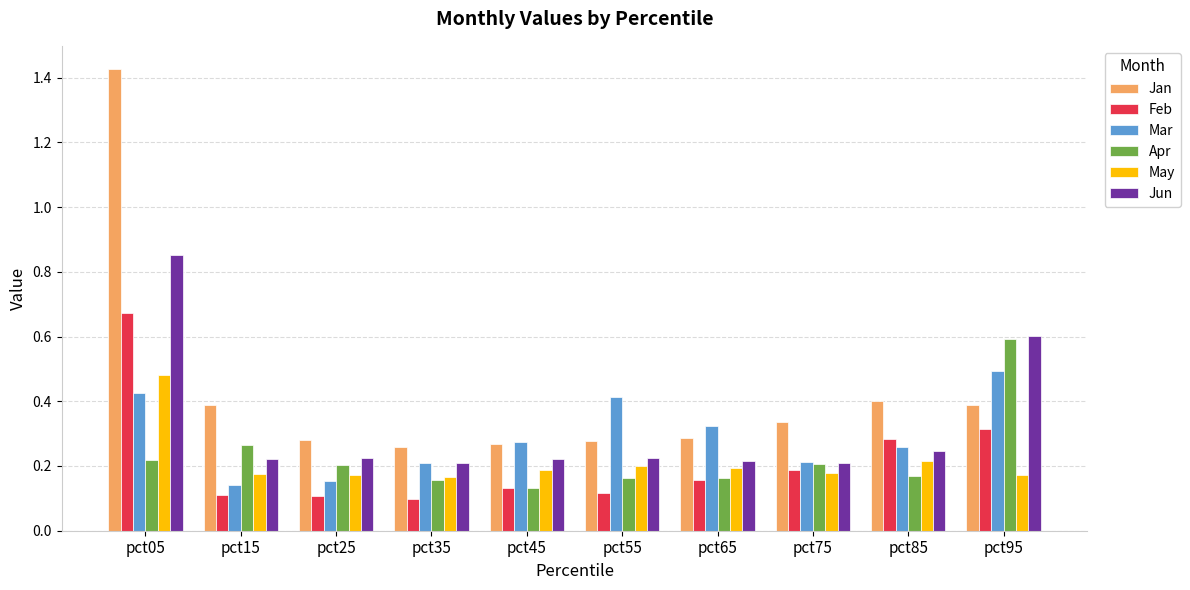

Are the bars grouped side by side (vs. stacked)?

Yes